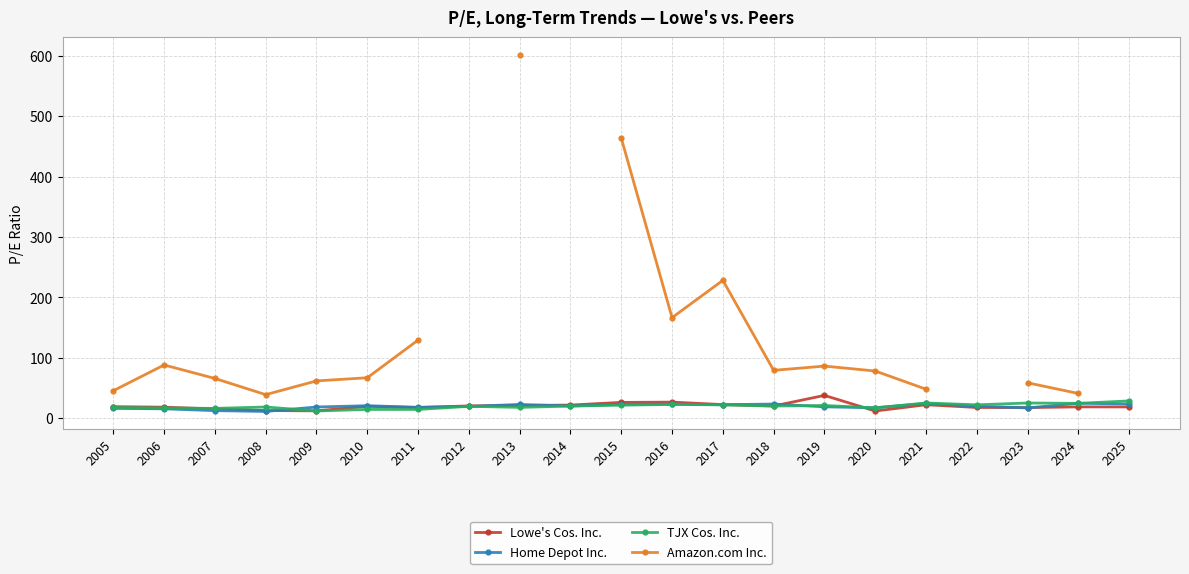

What is the spread (max minus min) of values at 2007?

53.3